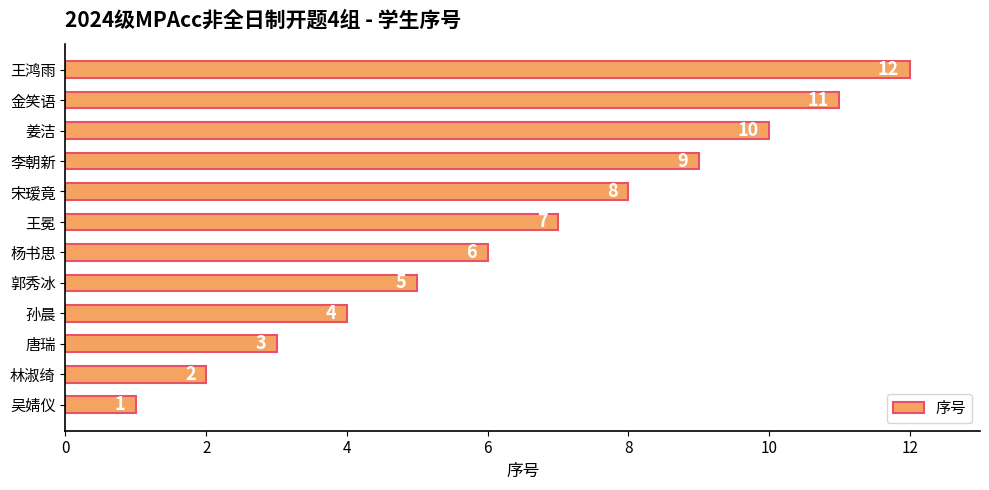

Approximately how many times larger is the value at 杨书思 compared to 王鸿雨?

0.5